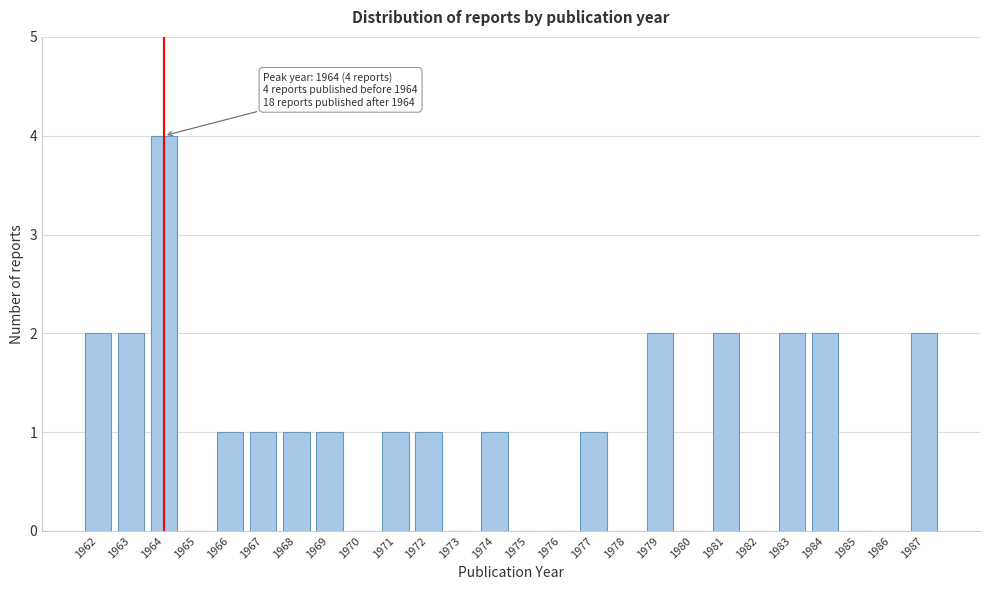

Reading left to right, extract all data points from this chart.

1962=2	1963=2	1964=4	1965=0	1966=1	1967=1	1968=1	1969=1	1970=0	1971=1	1972=1	1973=0	1974=1	1975=0	1976=0	1977=1	1978=0	1979=2	1980=0	1981=2	1982=0	1983=2	1984=2	1985=0	1986=0	1987=2